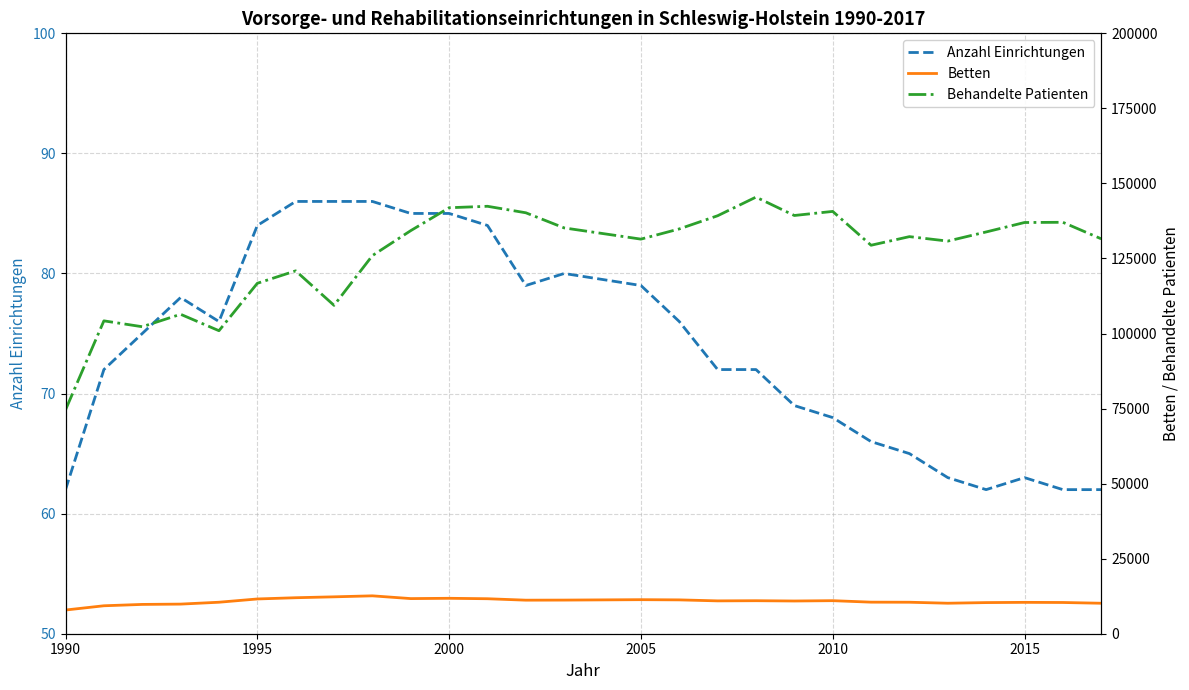

What is the difference between the second highest and second lowest values in the Behandelte Patienten series?

41449